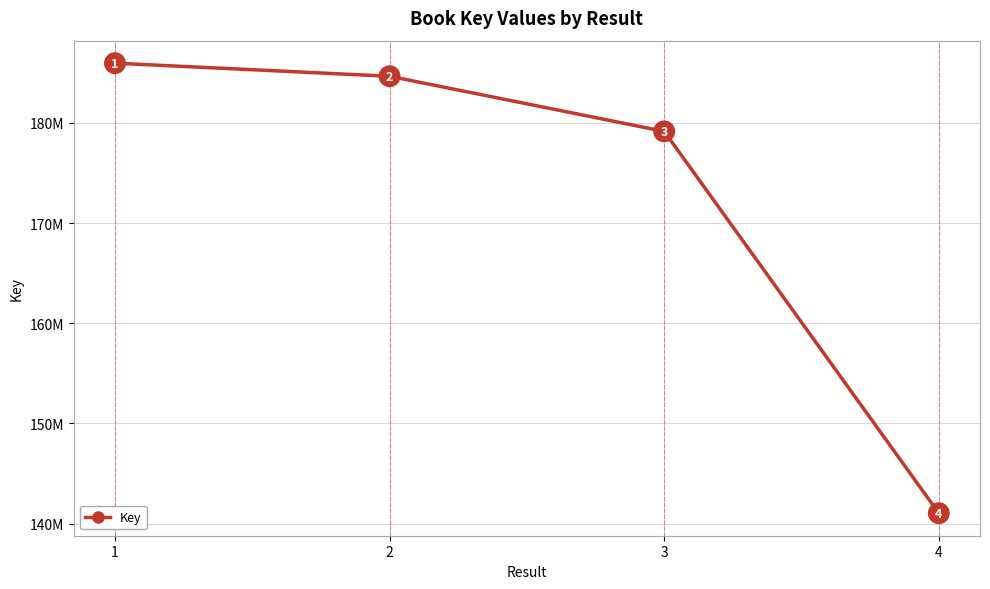

At which label does the data first exceed 184654302?

1